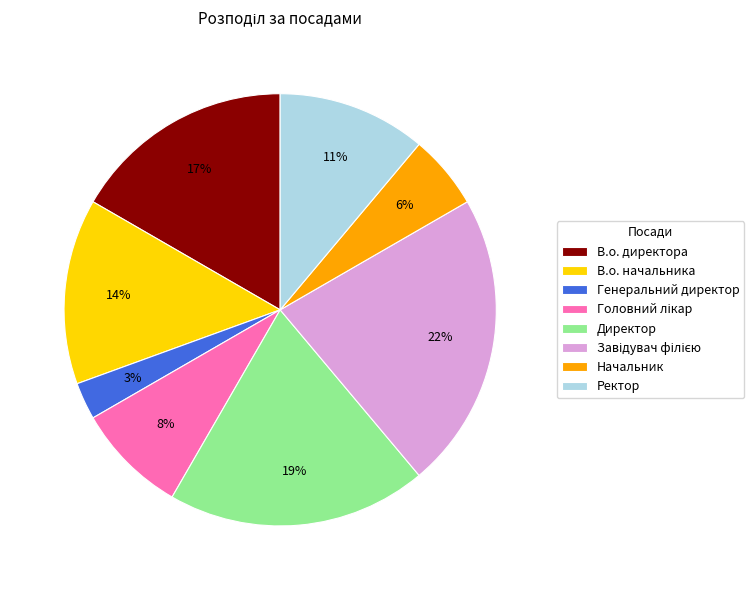

To the nearest percent, what percentage of the pie is Директор?

19%